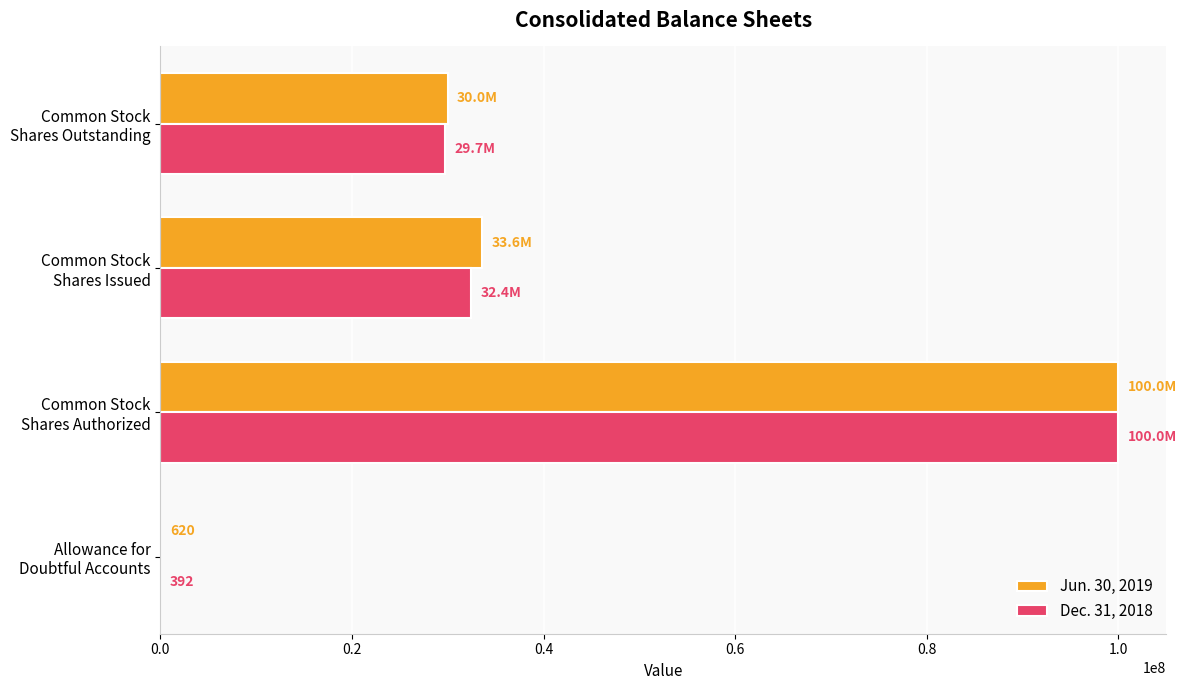

What is the maximum value shown in the chart?

100000000